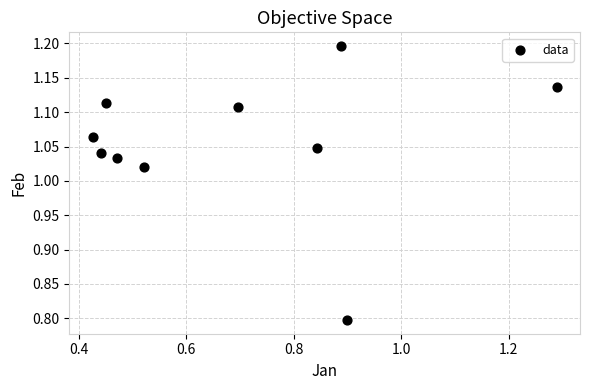

What Y value in the scatter plot is closest to 0?

0.8